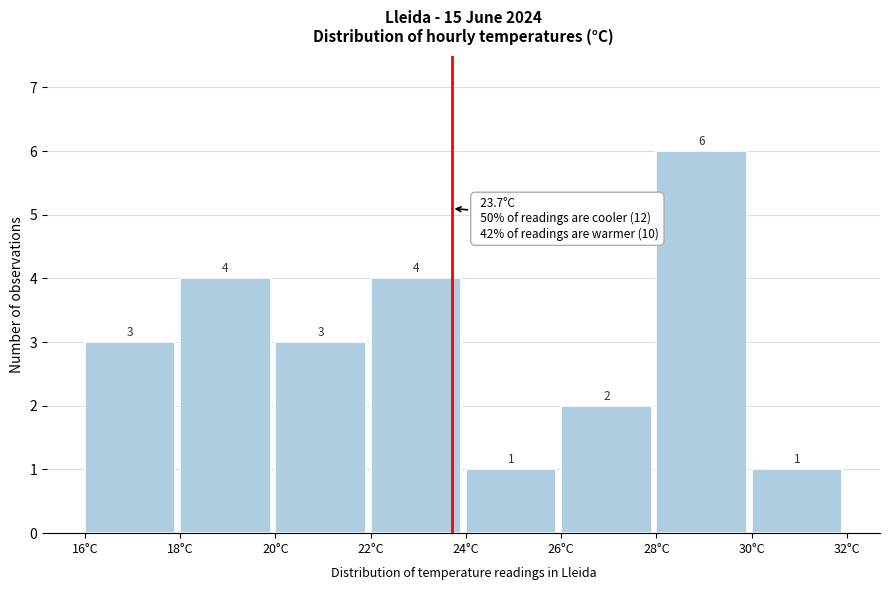

Reading left to right, transcribe this chart: for each bar, give the range it covers on the x-axis and its height.

16 to 18: 3
18 to 20: 4
20 to 22: 3
22 to 24: 4
24 to 26: 1
26 to 28: 2
28 to 30: 6
30 to 32: 1